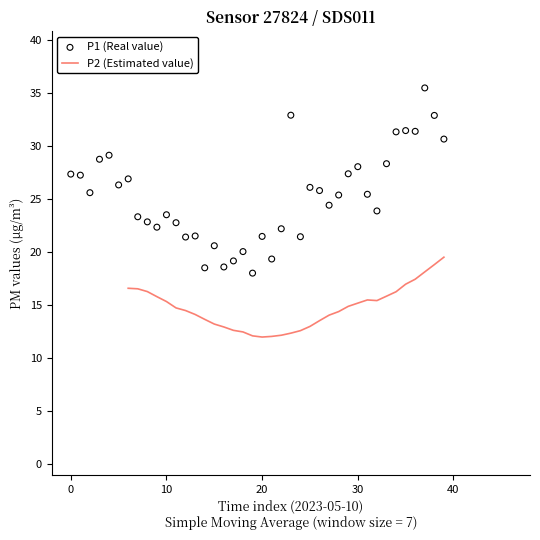

What is the maximum value for P2 (Estimated value)?

19.5